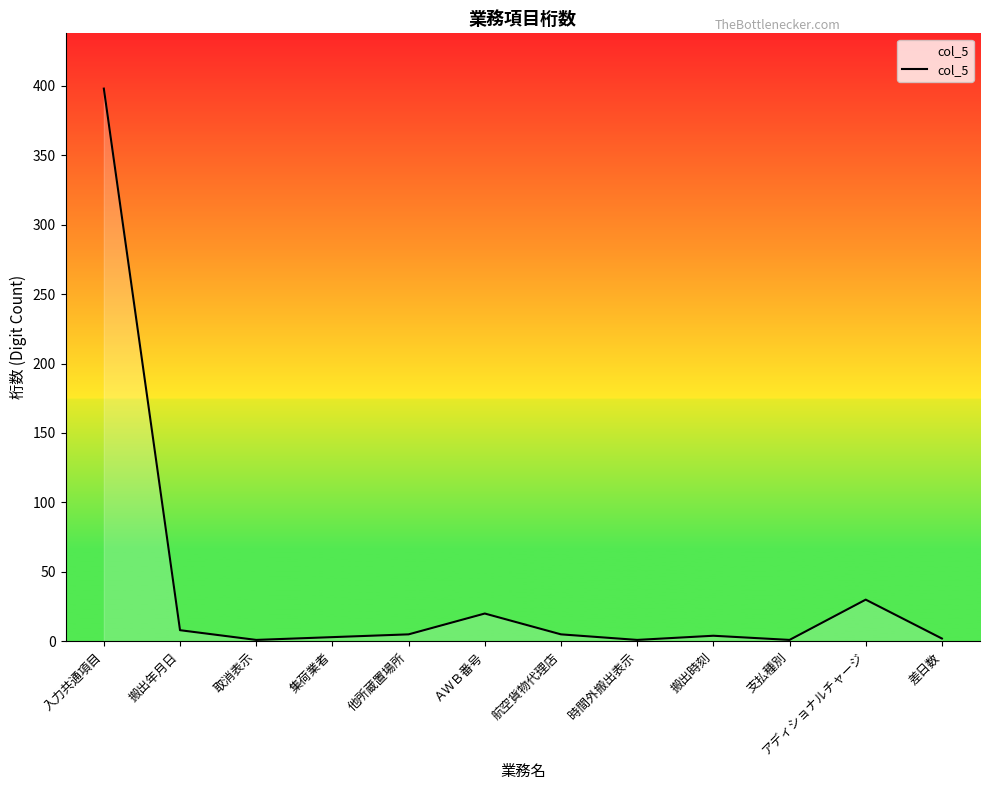

The chart shows a value of 2 at 差日数. True or false?

True